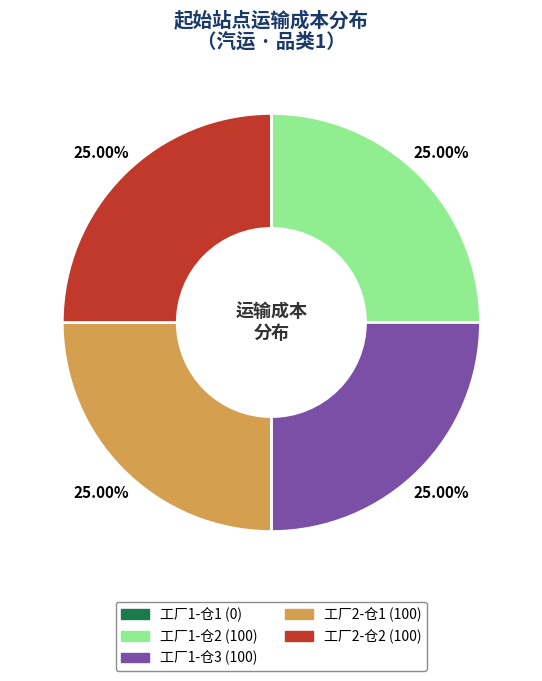

Is there a majority slice in this chart?

No